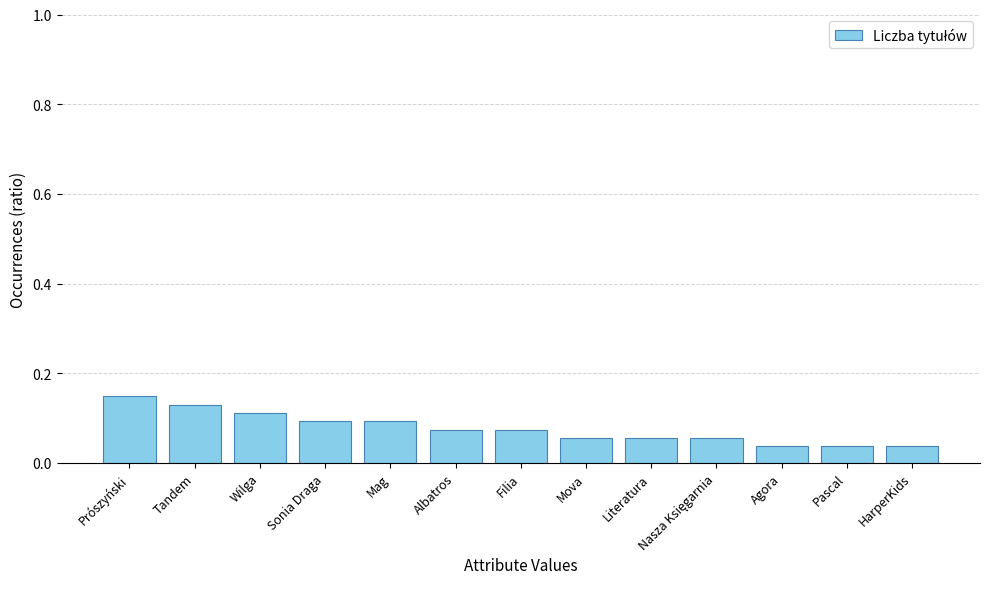

Count the values in the range 0 to 1.

13